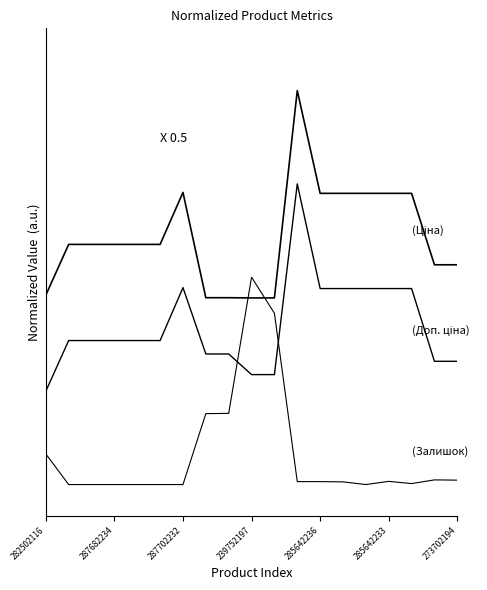

At which category is the sum across all series the highest?

11